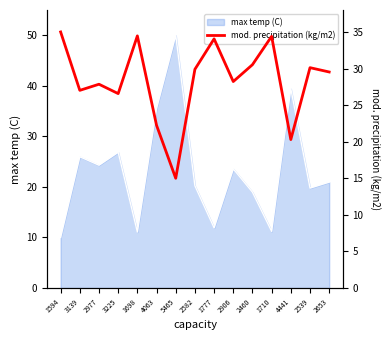

The max temp (C) series shows 39.4 at 4441. True or false?

True